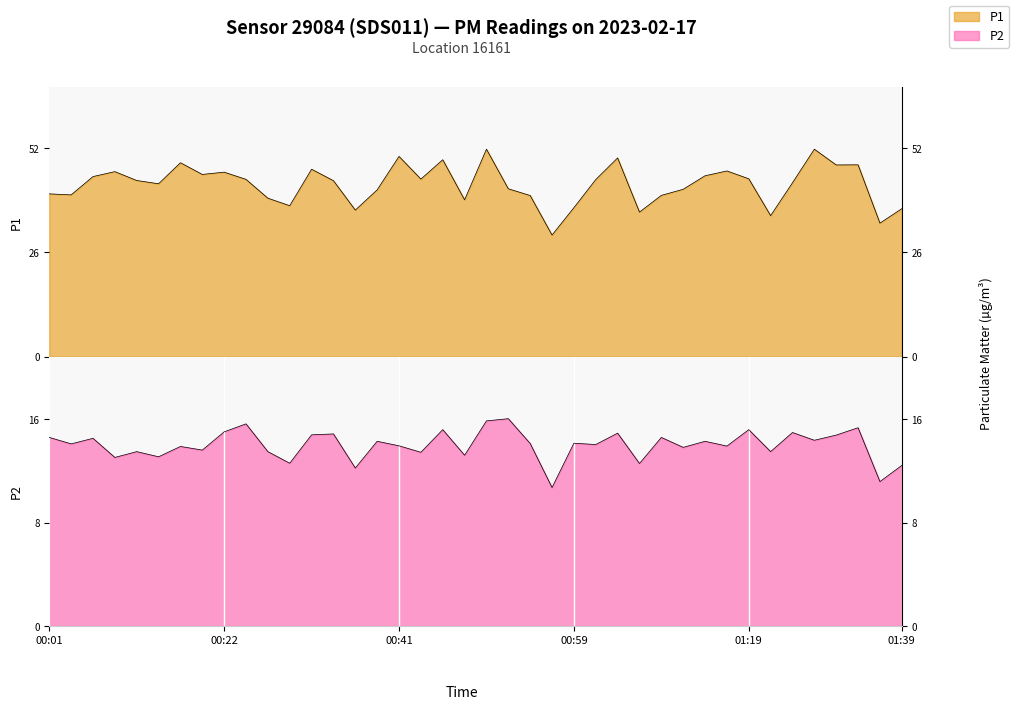

At which category is the sum across all series the highest?

00:51